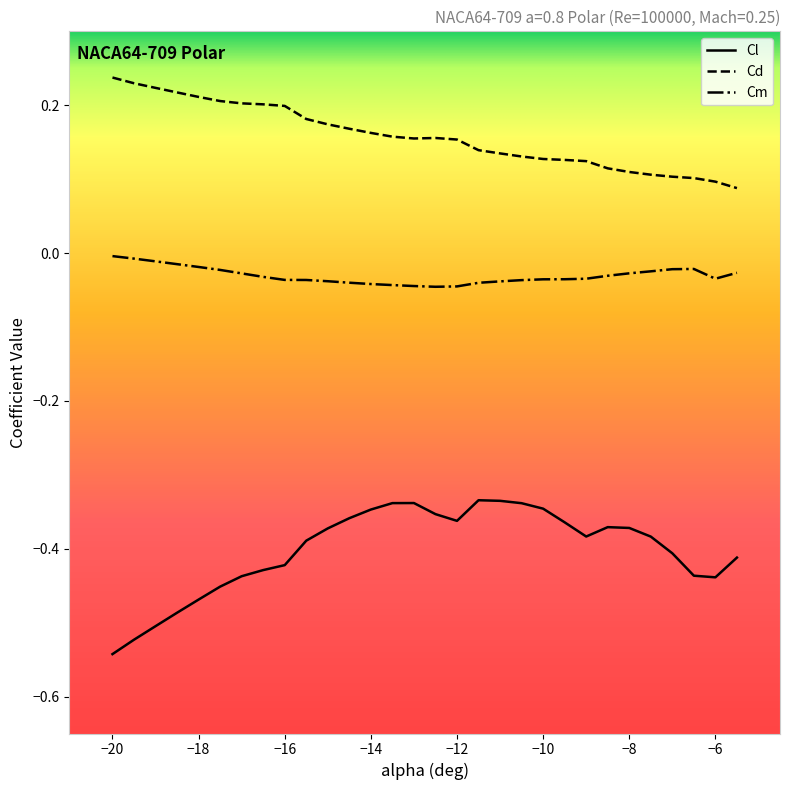

Which series has the widest spread of values?

Cl